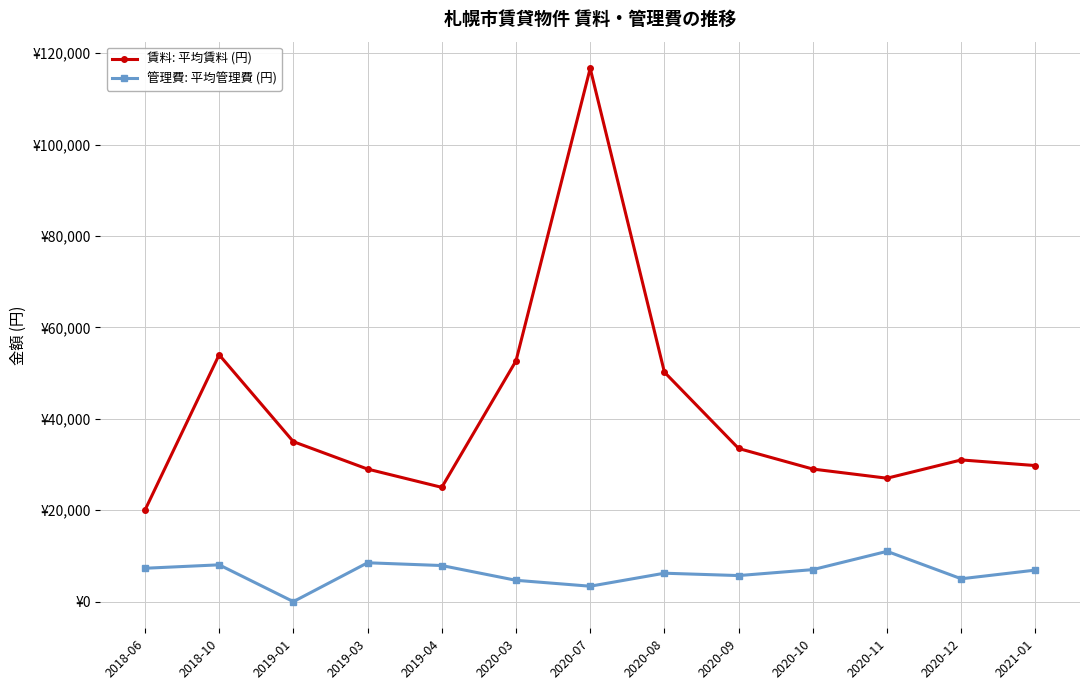

What are all the series names shown in the legend?

賃料: 平均賃料 (円), 管理費: 平均管理費 (円)